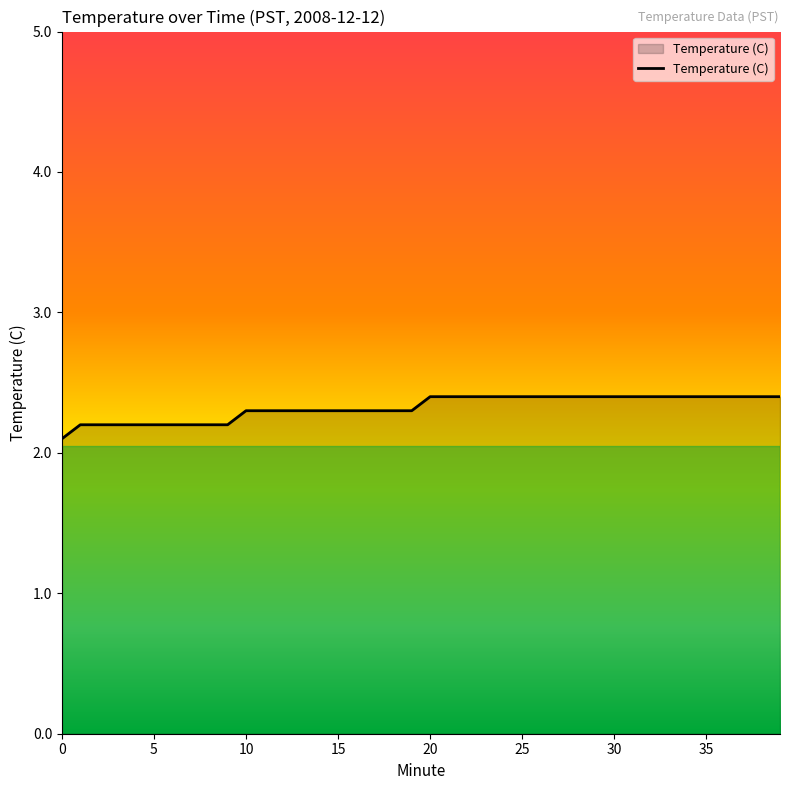

What is the greatest value displayed?

2.4